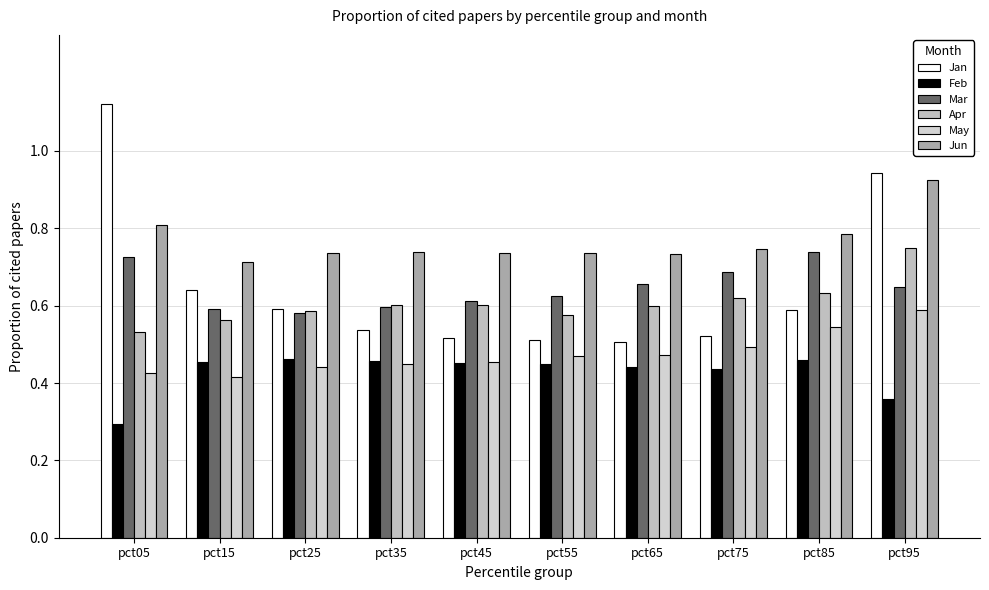

At which label does Jun reach its minimum?

pct15